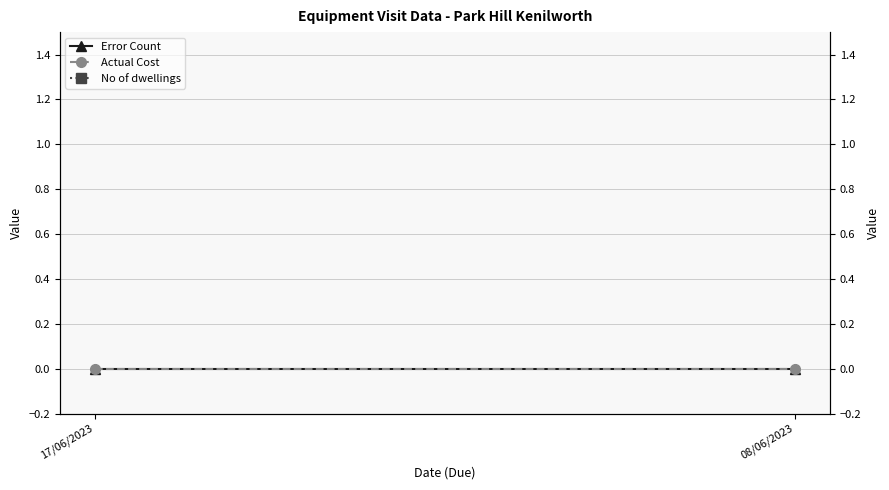

Reading left to right, extract all data points from this chart.

Error Count: 17/06/2023=0	08/06/2023=0
Actual Cost: 17/06/2023=0	08/06/2023=0
No of dwellings: 17/06/2023=2	08/06/2023=18